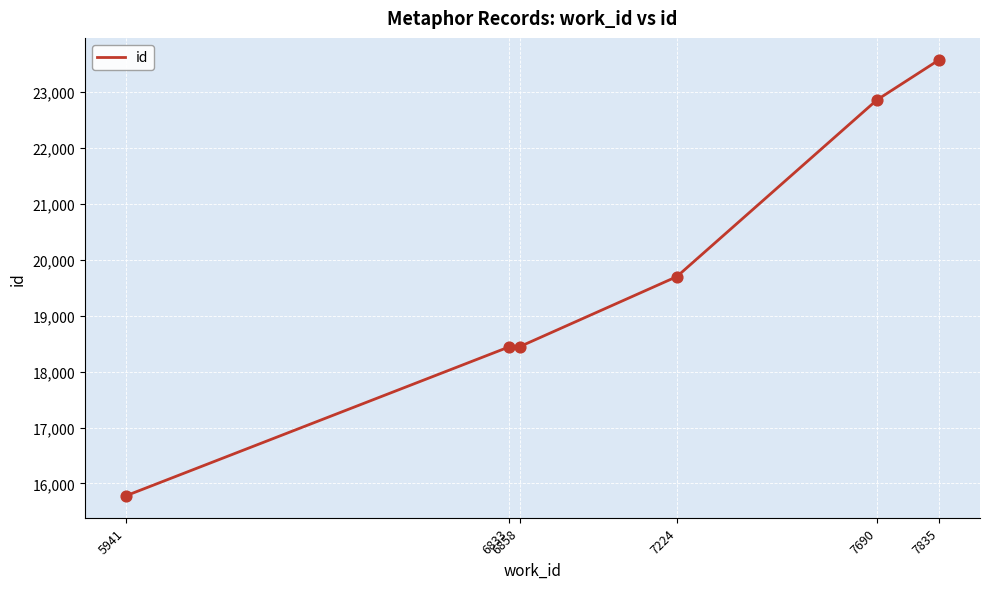

Approximately how many times larger is the value at 6858 compared to 6833?

1.0